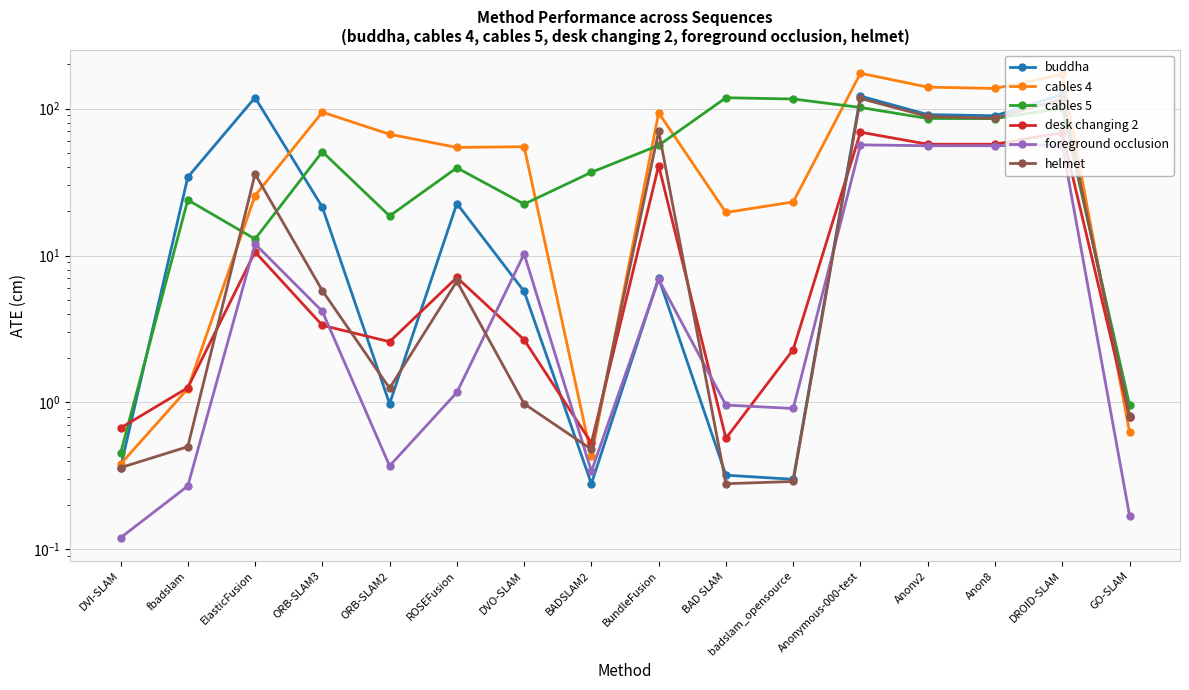

The value of foreground occlusion at fbadslam is 0.4. True or false?

False